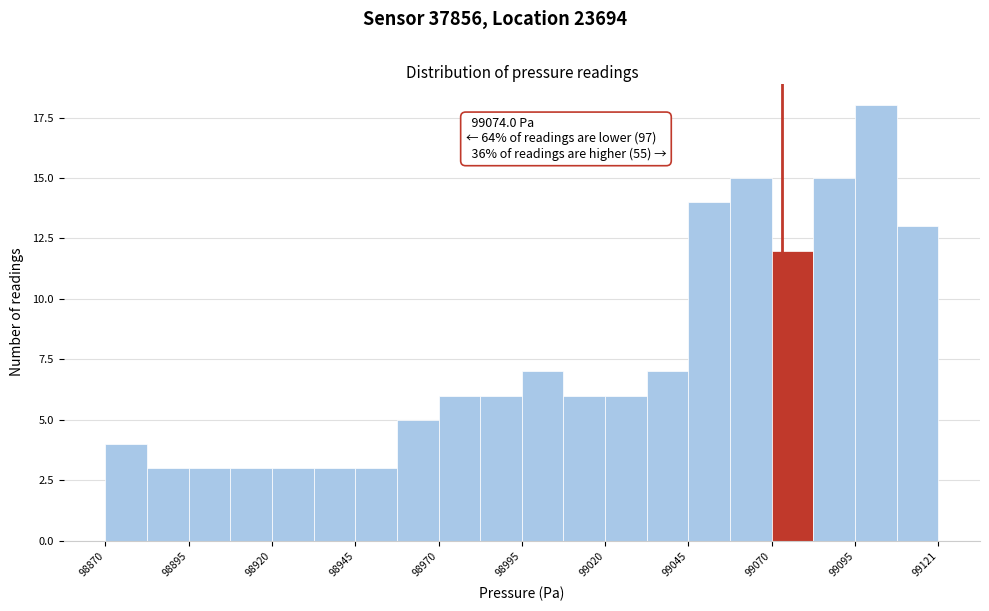

Read against the x-axis, roughly where is the centre of the tallest bar?

99100